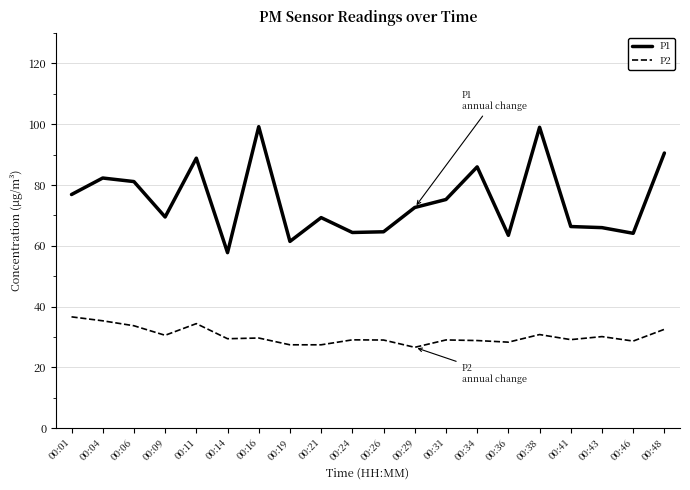

How many series are shown in this chart?

2